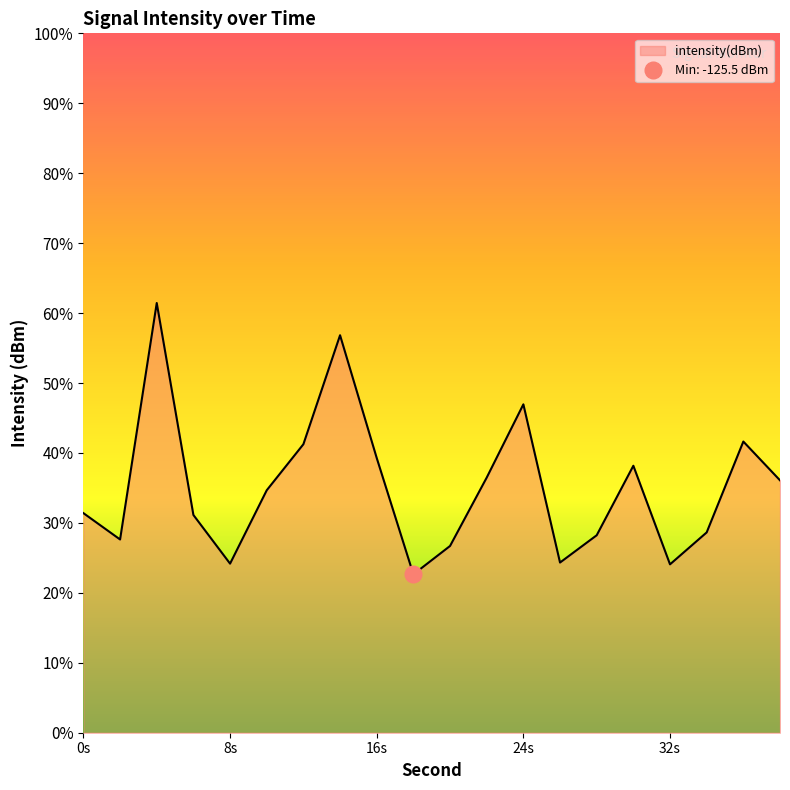

What is the minimum value shown in the chart?

-125.5